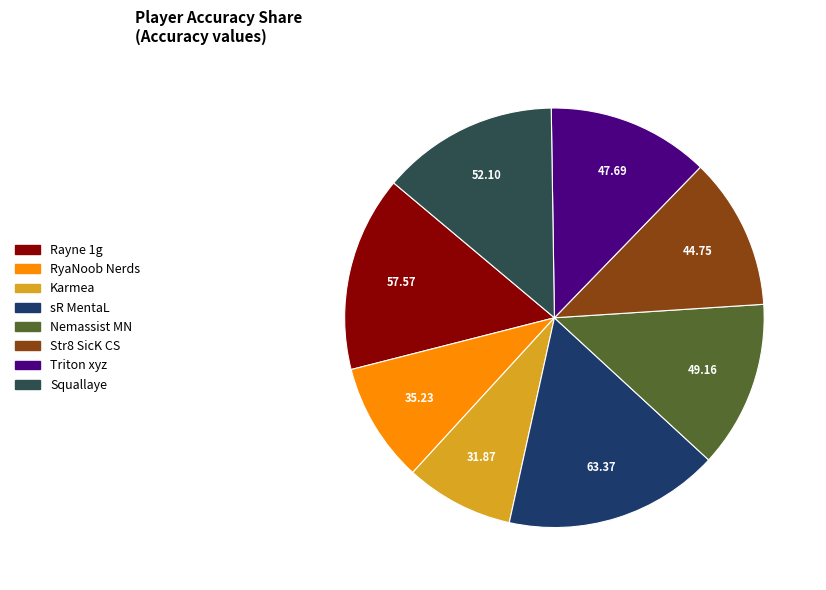

What is the ratio of the value at Squallaye to the value at Karmea?

1.6